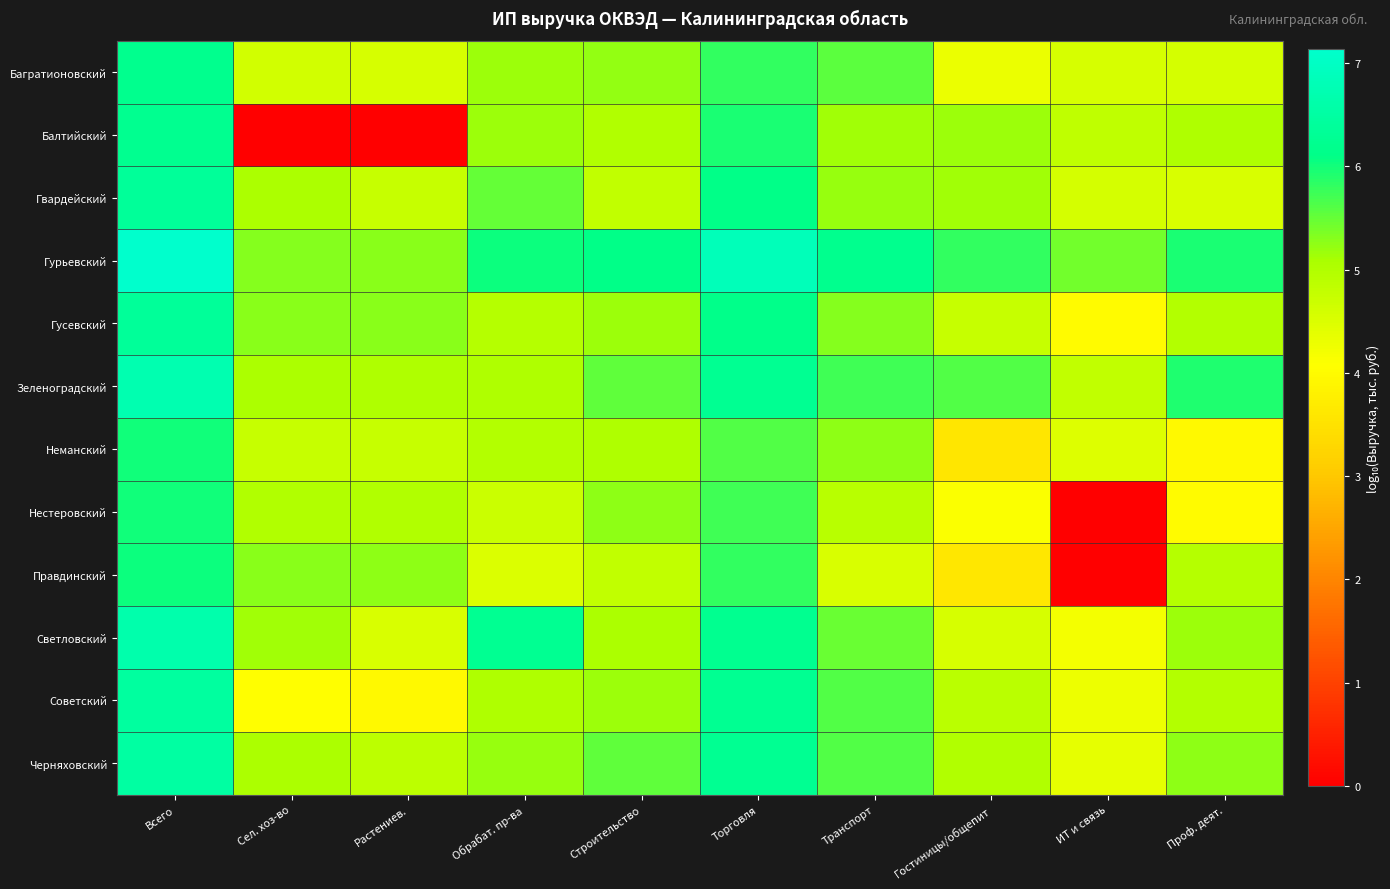

How many data points does each series have?

10